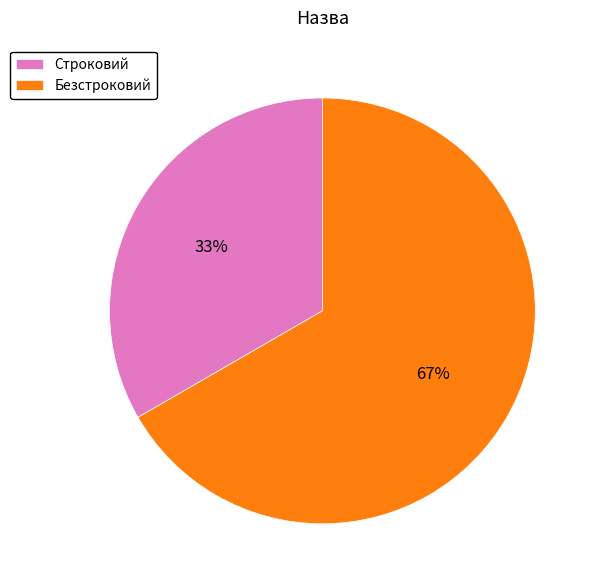

What is the ratio of the value at Безстроковий to the value at Строковий?

2.0